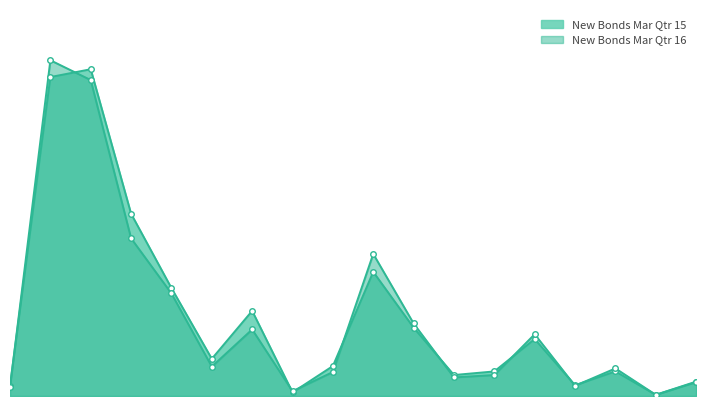

The value of New Bonds Mar Qtr 16 at 4214 is 15. True or false?

True